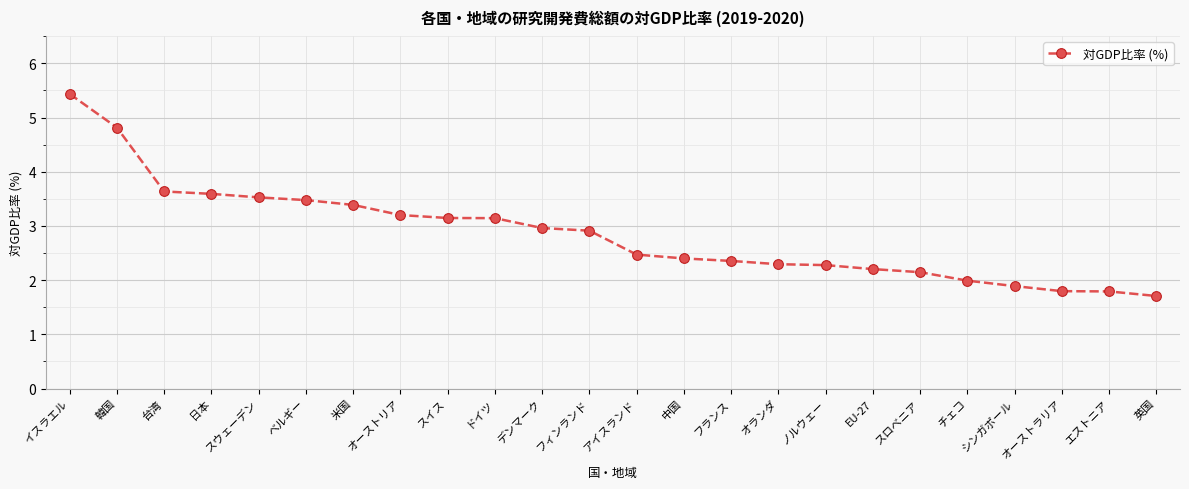

What is the sum of the values at 台湾 and 韓国?

8.5